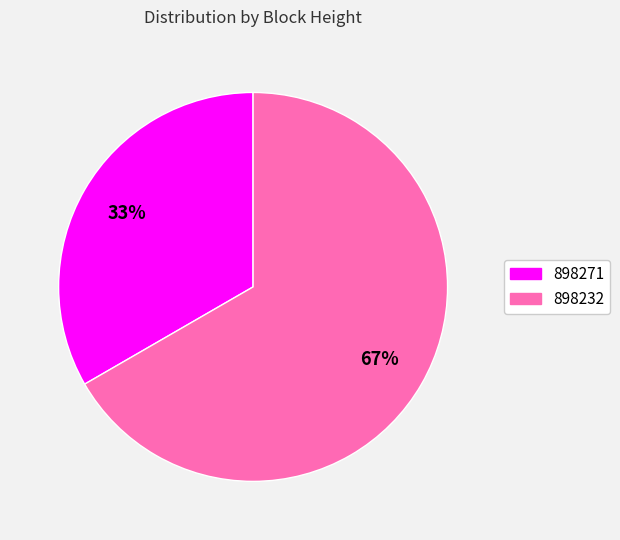

To the nearest percent, what is the average slice percentage?

50%